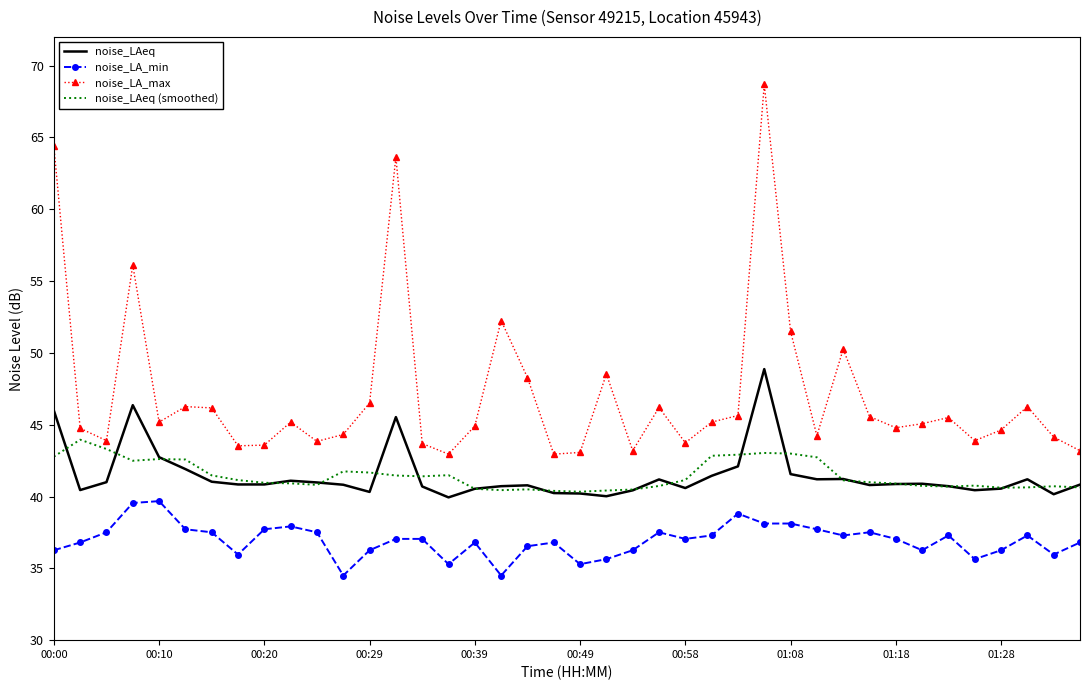

What is the lowest value of the noise_LA_min series?

34.5